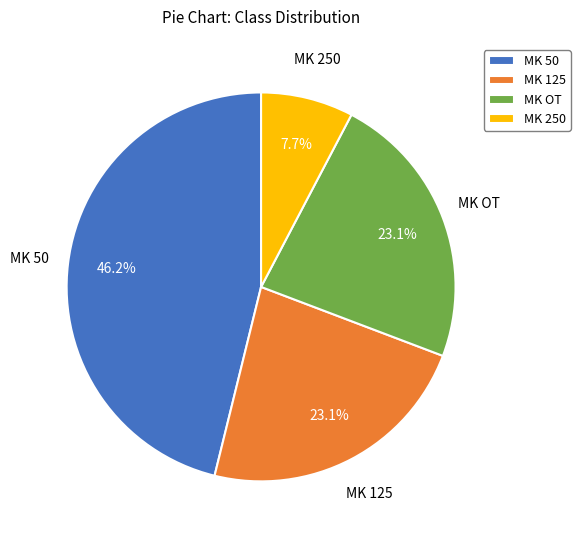

The MK 50 slice represents 57% of the pie. True or false?

False